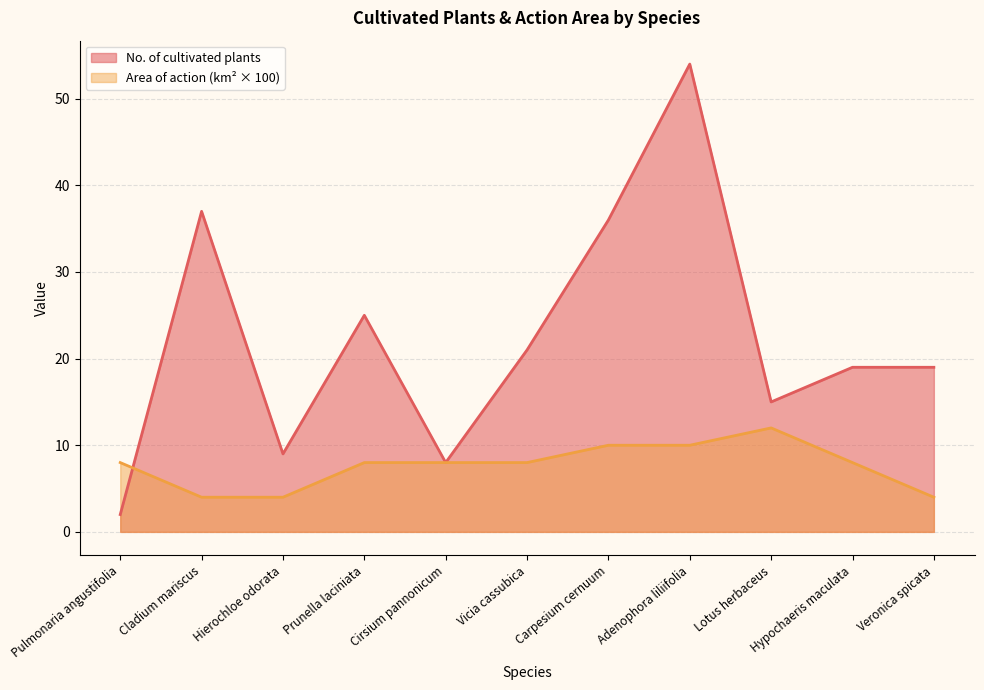

What is the difference between the maximum and minimum values in the No. of cultivated plants series?

52